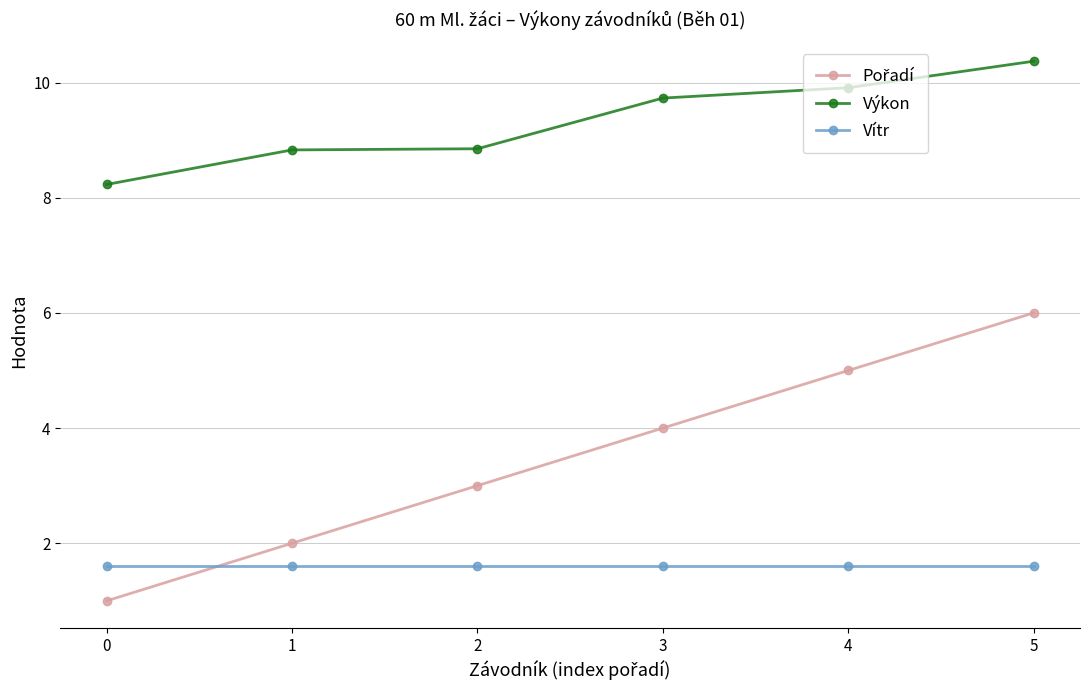

True or false: Vítr has more than 2 points higher than both neighbors.

False